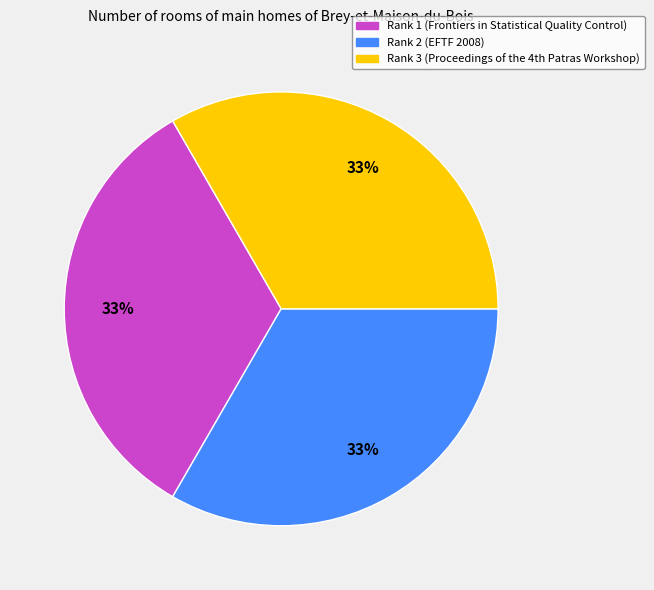

Is the sum of Rank 2 and Rank 3 greater than half?

Yes